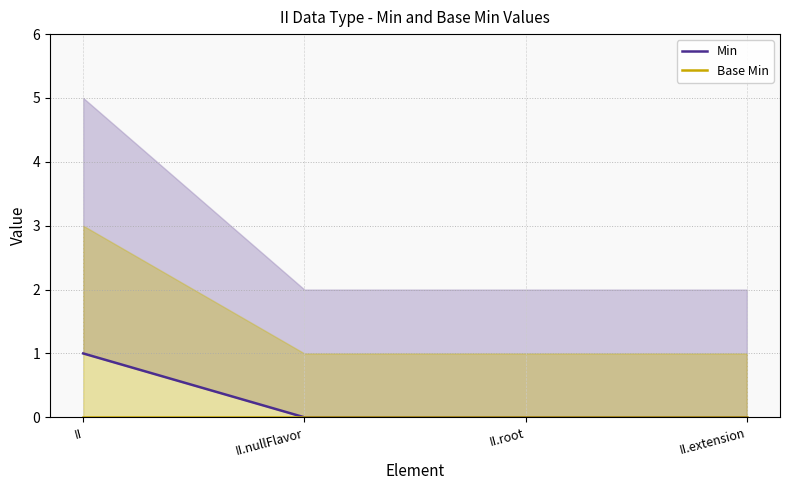

List the labels in order of Min value, smallest first.

II.nullFlavor, II.root, II.extension, II